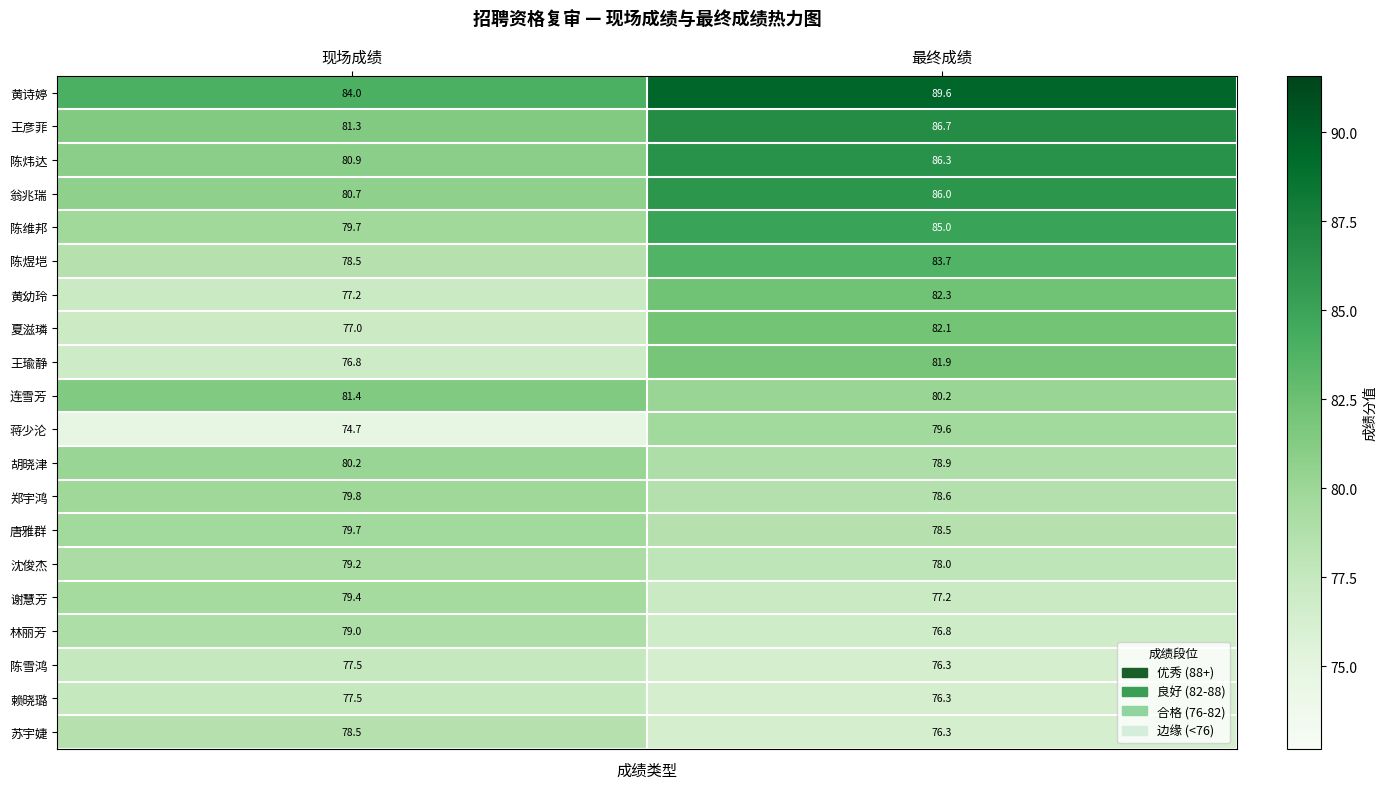

What is the total value across all series at 现场成绩?

1583.0